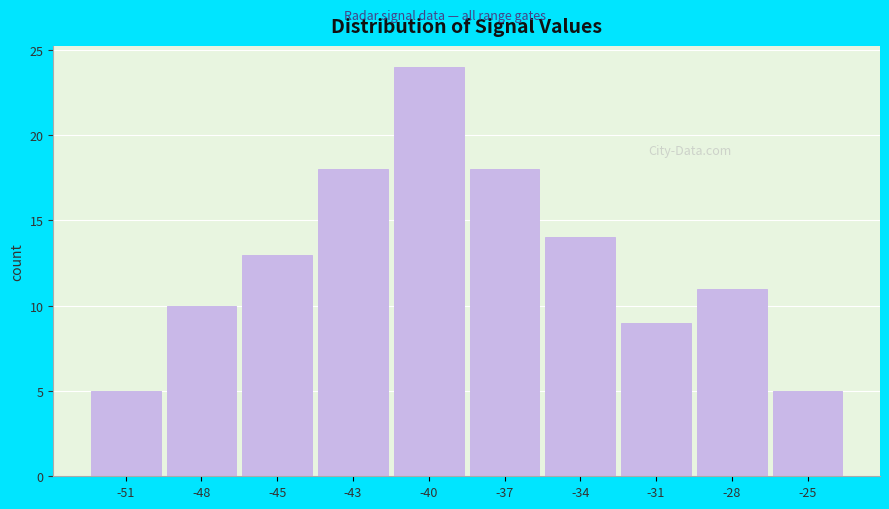

Reading left to right, list all the values displayed in this chart.

5	10	13	18	24	18	14	9	11	5